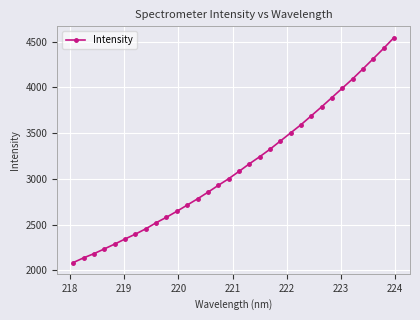

What is the difference between the second highest and second lowest values?

2289.6